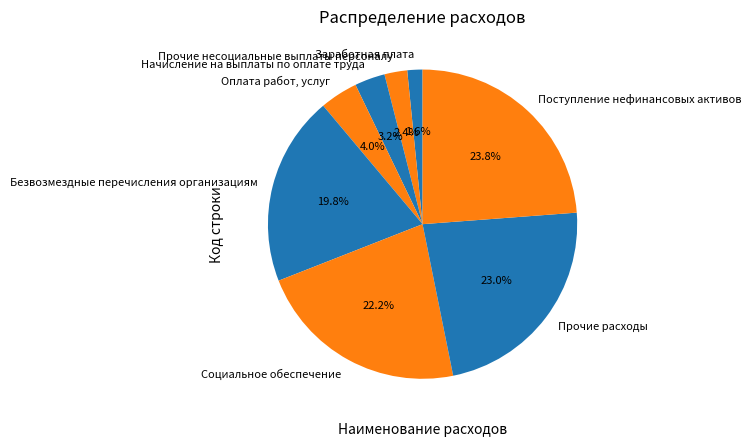

Does Прочие расходы account for over 50% of the chart?

No